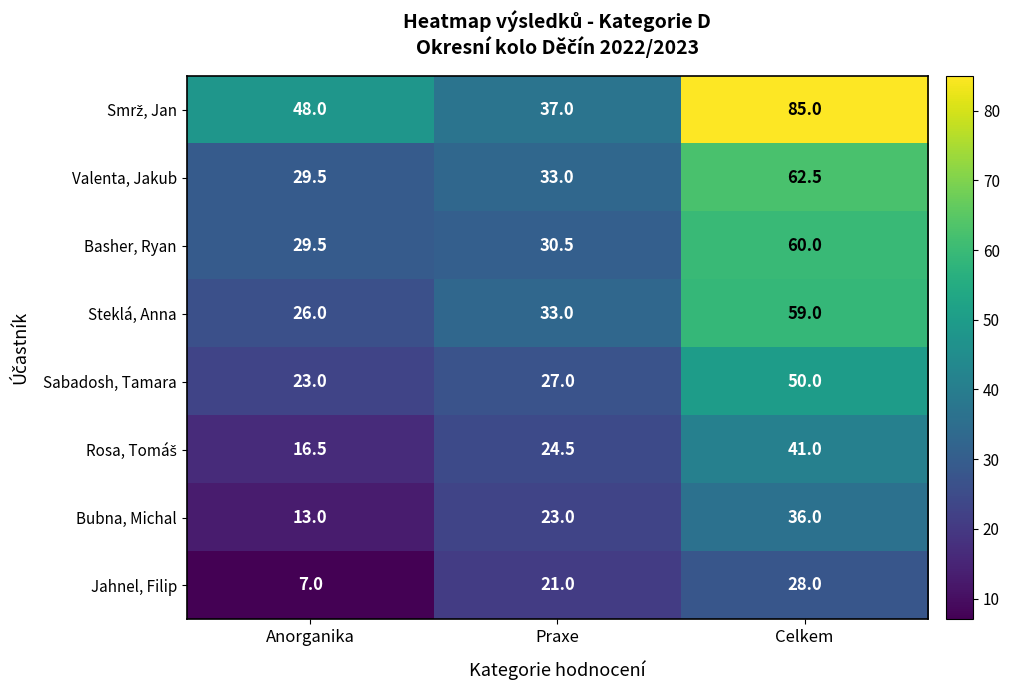

List the labels in order of Valenta, Jakub value, largest first.

Celkem, Praxe, Anorganika